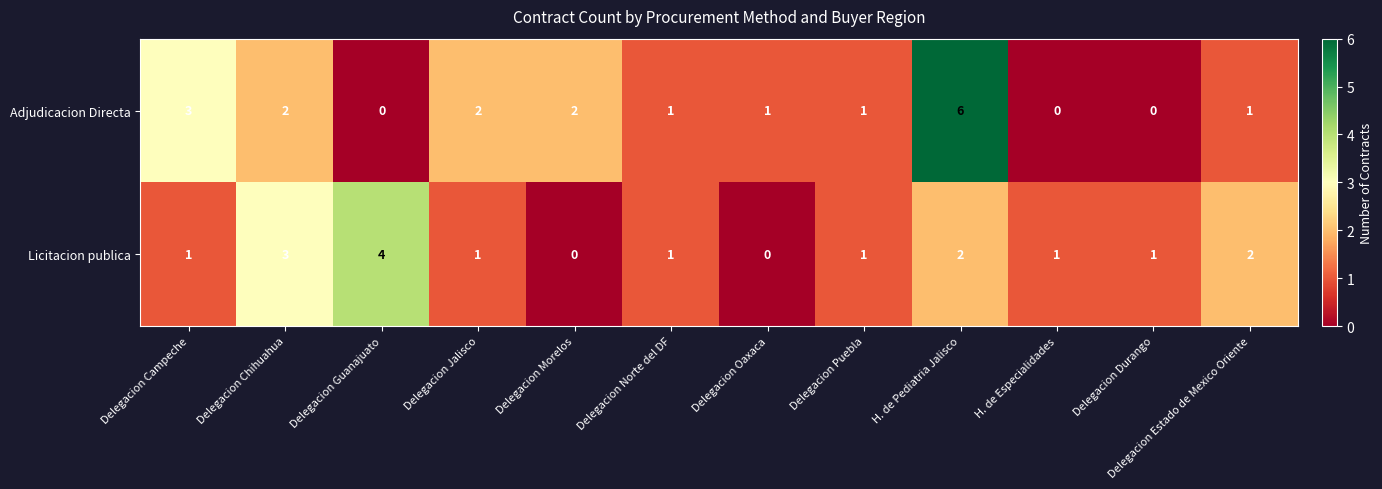

Which category has the highest value in the Licitacion publica series?

Delegacion Guanajuato